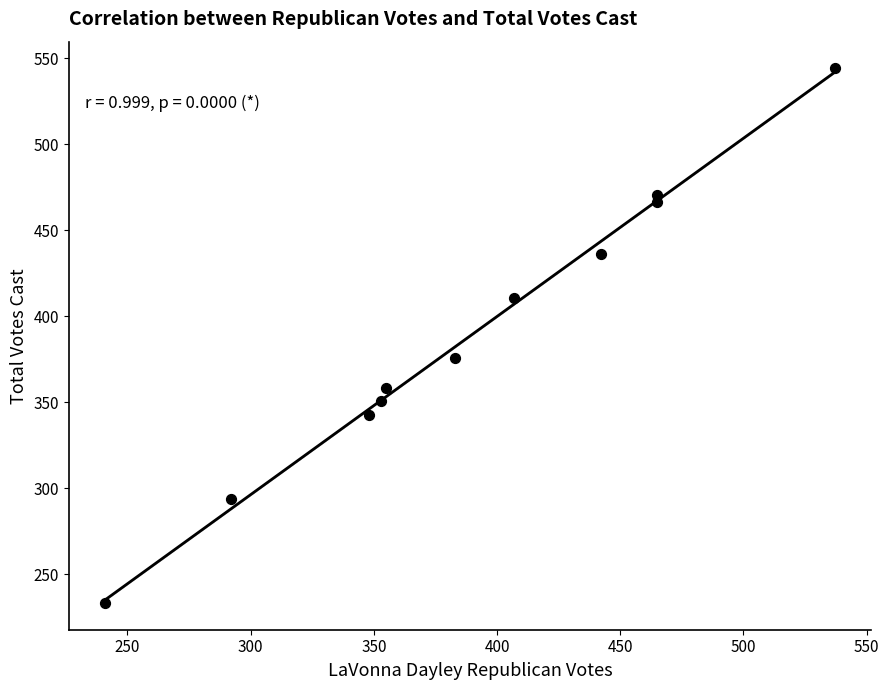

What is the average Y value?

389.4